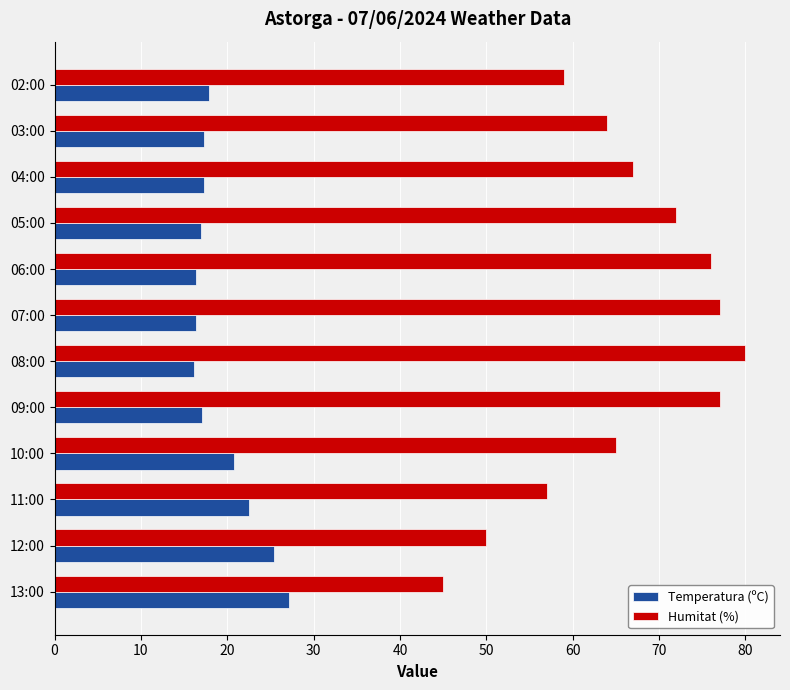

What is the average value of the Humitat (%) series?

65.8